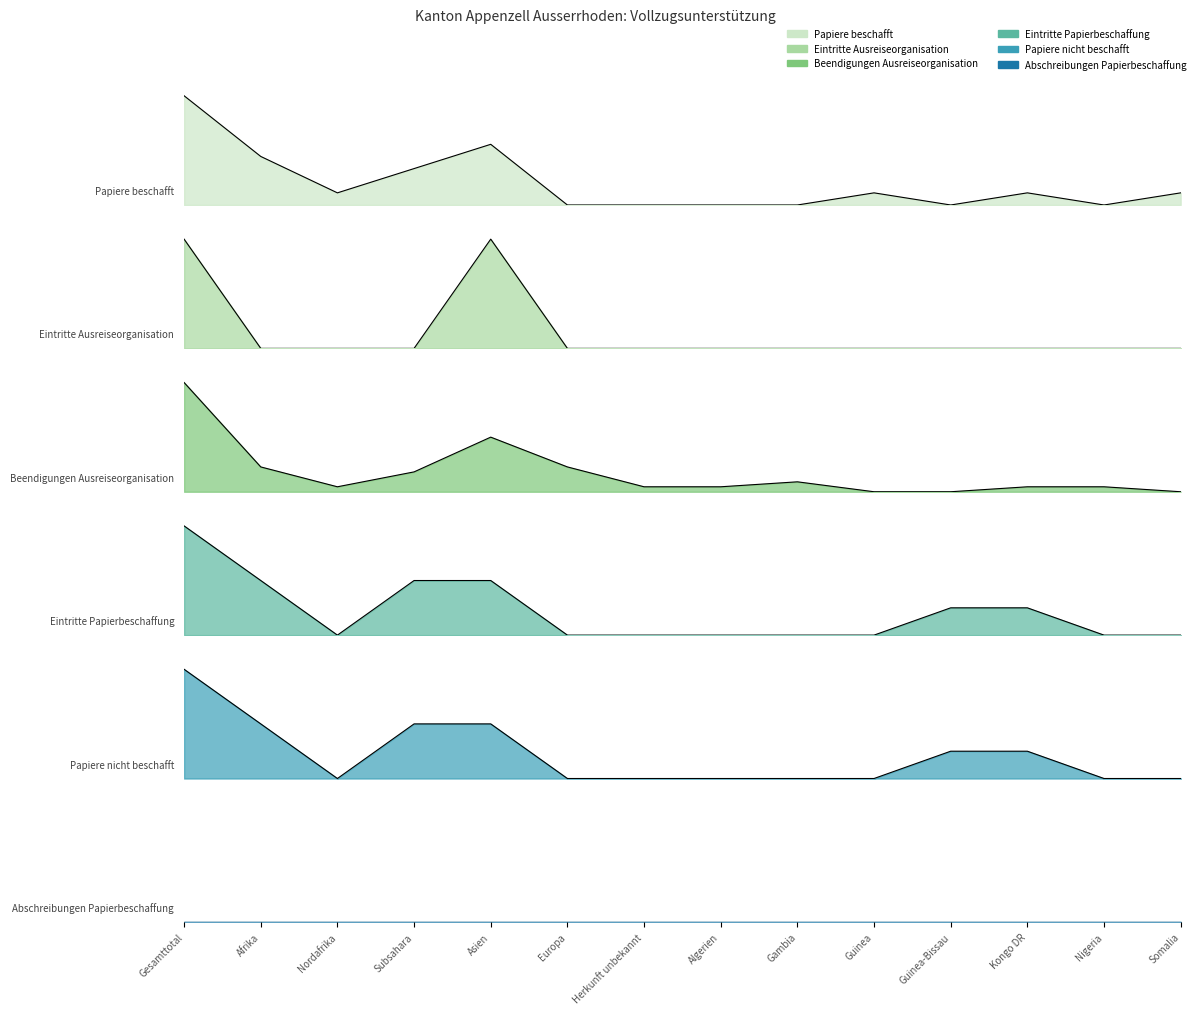

Where does the Beendigungen Ausreiseorganisation series first go above 1?

Gesamttotal